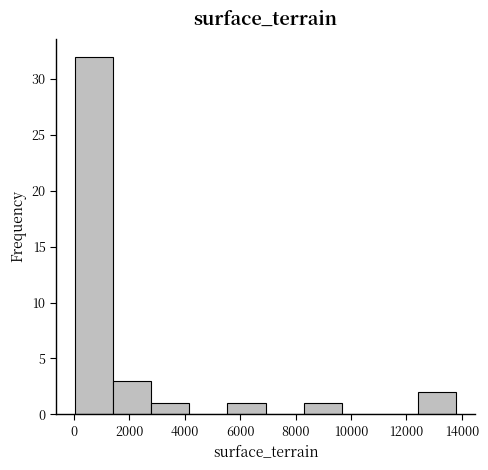

Which range on the x-axis has the tallest bar?

0 to 1400